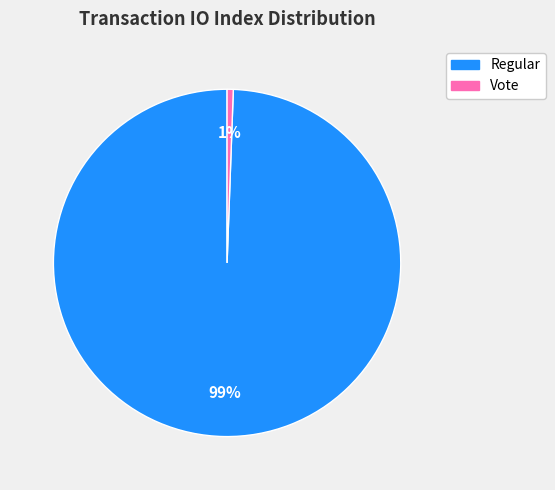

Which has a higher value, Vote or Regular?

Regular